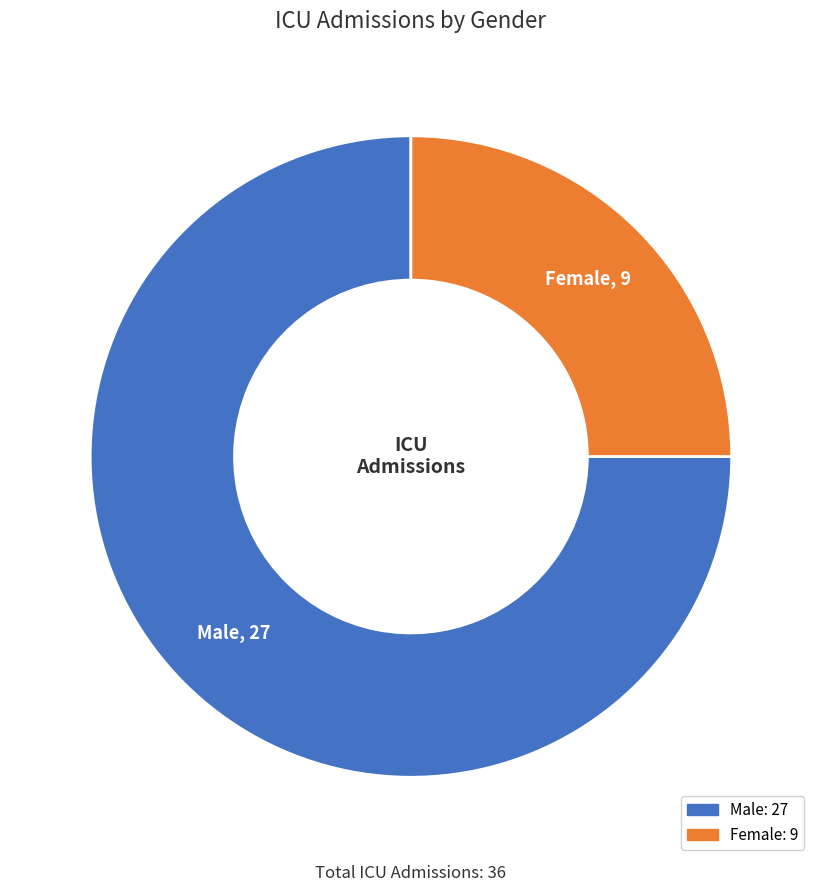

Which slice is the smallest?

Female